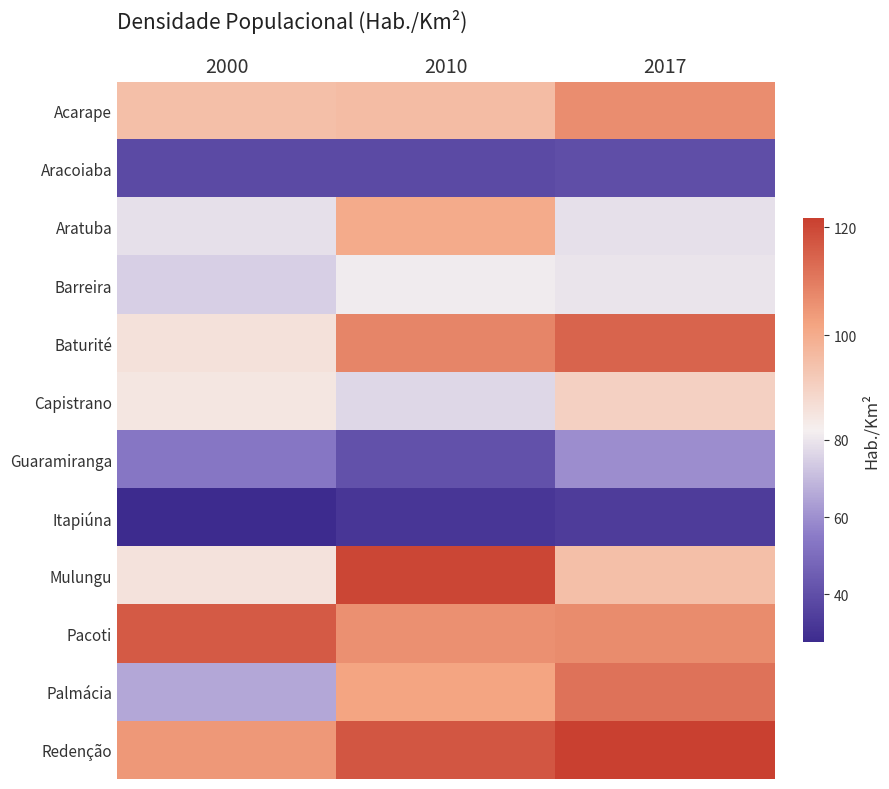

Reading left to right, extract all data points from this chart.

Acarape: 2000=95.1	2010=95.7	2017=106.6
Aracoiaba: 2000=38.5	2010=38.7	2017=40.0
Aratuba: 2000=78.8	2010=100.4	2017=78.9
Barreira: 2000=74.9	2010=81.2	2017=79.6
Baturité: 2000=86.3	2010=108.0	2017=114.5
Capistrano: 2000=85.1	2010=76.7	2017=90.7
Guaramiranga: 2000=53.4	2010=41.3	2017=59.6
Itapiúna: 2000=27.6	2010=31.6	2017=34.0
Mulungu: 2000=86.0	2010=120.2	2017=95.3
Pacoti: 2000=116.1	2010=105.9	2017=106.8
Palmácia: 2000=65.6	2010=101.9	2017=111.6
Redenção: 2000=104.3	2010=117.1	2017=121.6